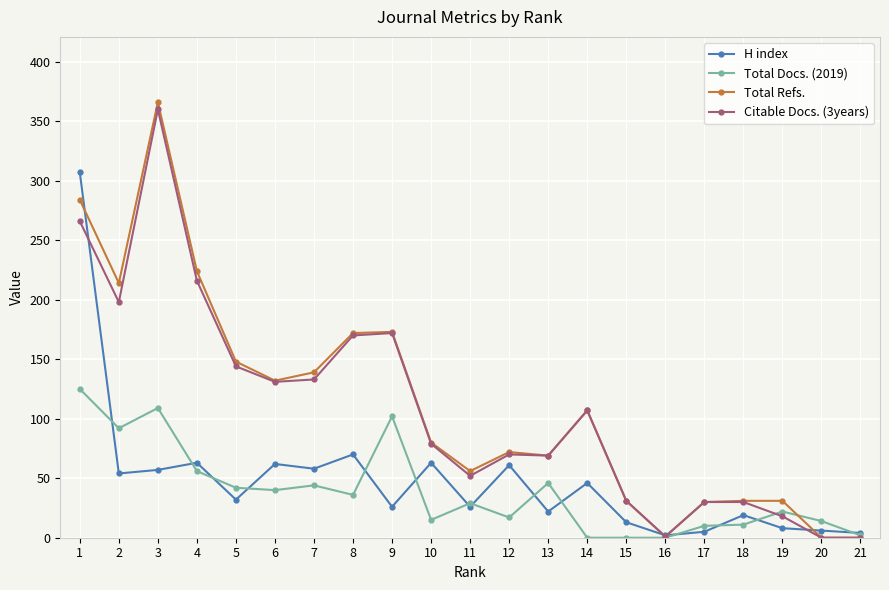

Where does the Total Docs. (2019) series first go above 29?

1